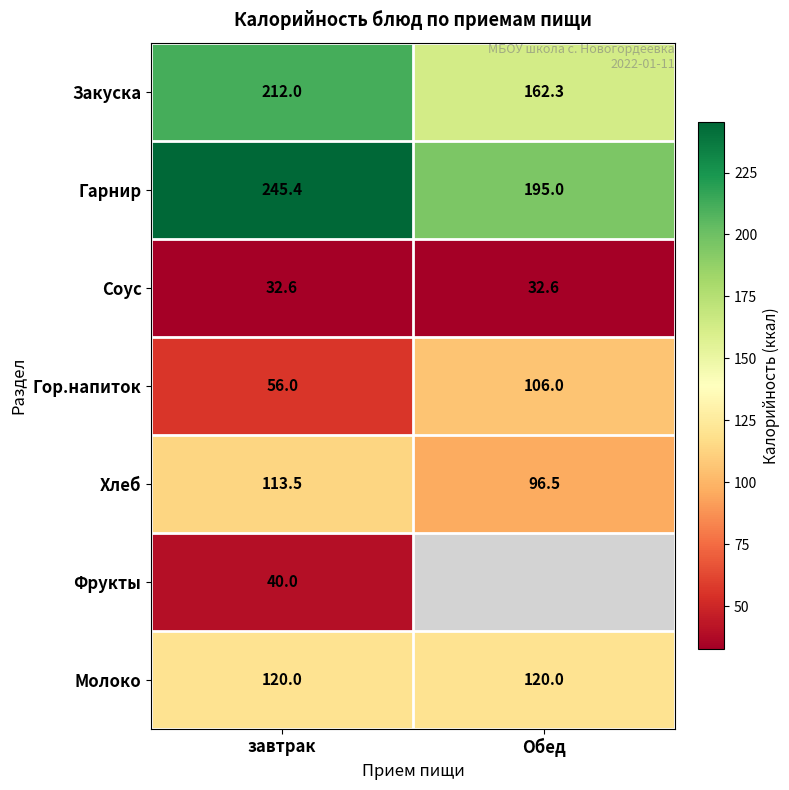

What value does the Гарнир series have at Обед?

195.0